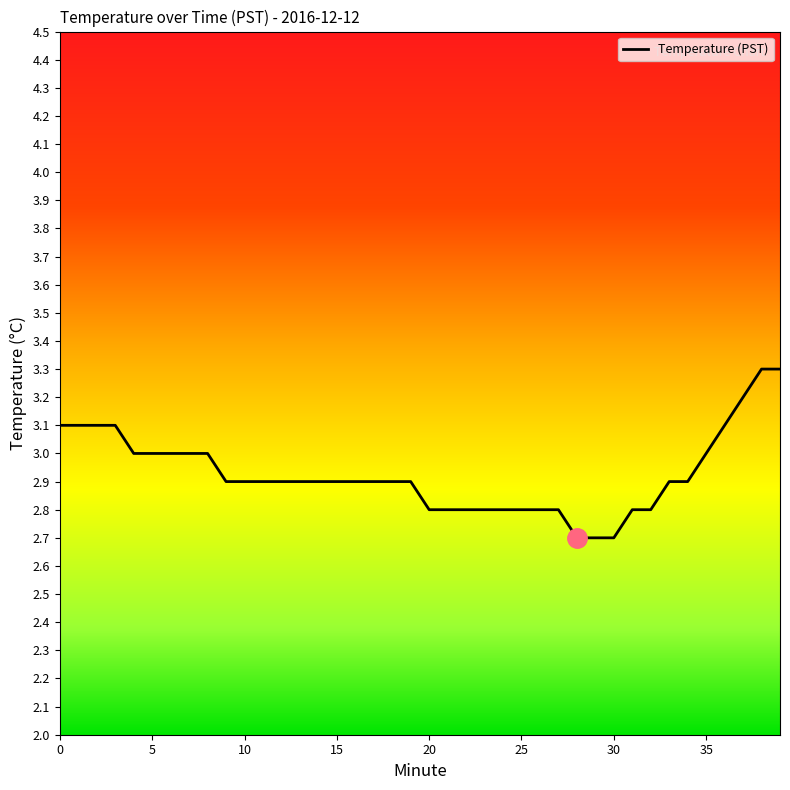

Reading right to left, extract all data points from this chart.

3.3	3.3	3.2	3.1	3.0	2.9	2.9	2.8	2.8	2.7	2.7	2.7	2.8	2.8	2.8	2.8	2.8	2.8	2.8	2.8	2.9	2.9	2.9	2.9	2.9	2.9	2.9	2.9	2.9	2.9	2.9	3.0	3.0	3.0	3.0	3.0	3.1	3.1	3.1	3.1